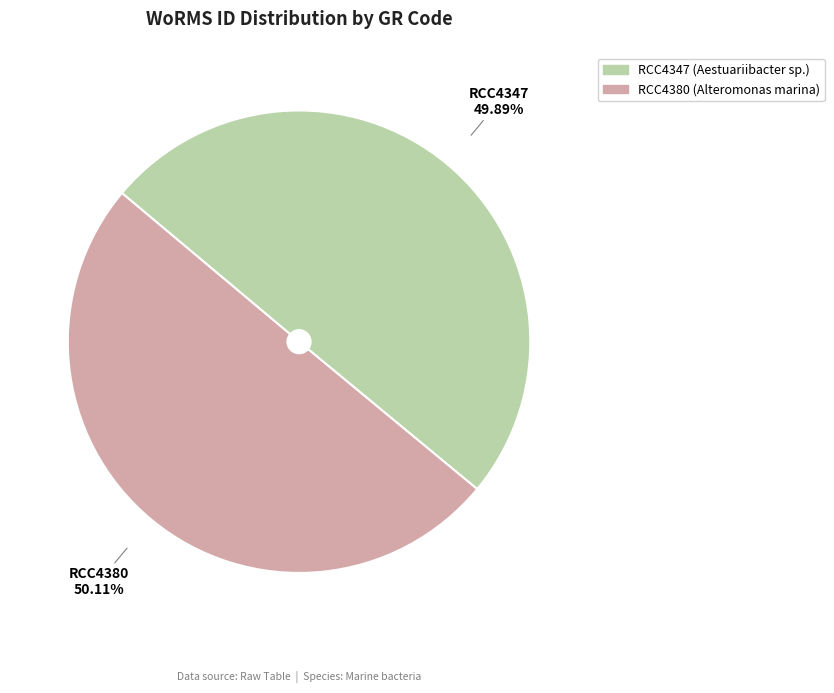

Is there a majority slice in this chart?

Yes